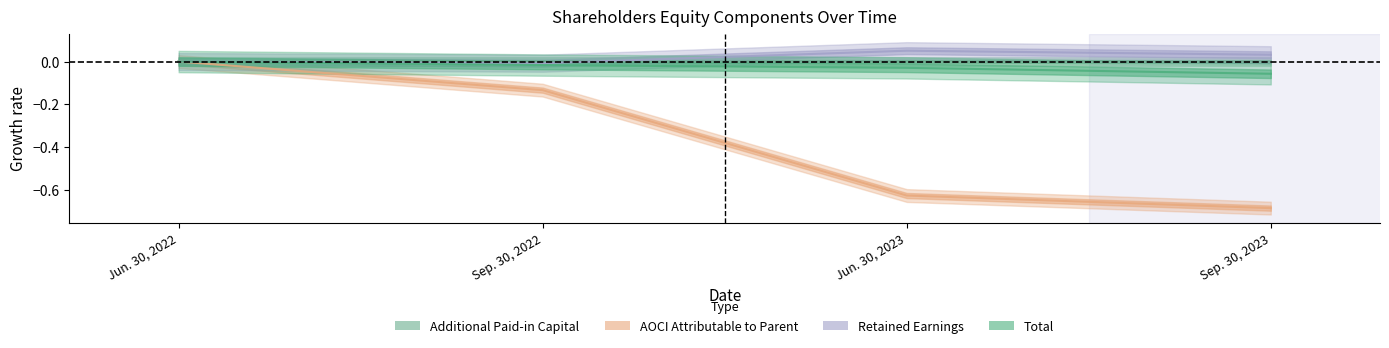

Reading left to right, what are all the values shown in this chart?

Additional Paid-in Capital: 0.0	0.0	0.0	0.0
AOCI Attributable to Parent: 0.0	-0.1	-0.6	-0.7
Retained Earnings: 0.0	-0.0	0.1	0.0
Total: 0.0	-0.0	-0.0	-0.1